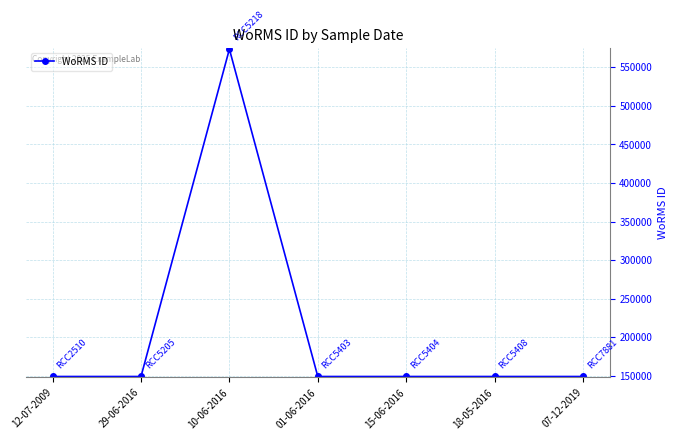

At which category does the data reach its first local peak?

10-06-2016